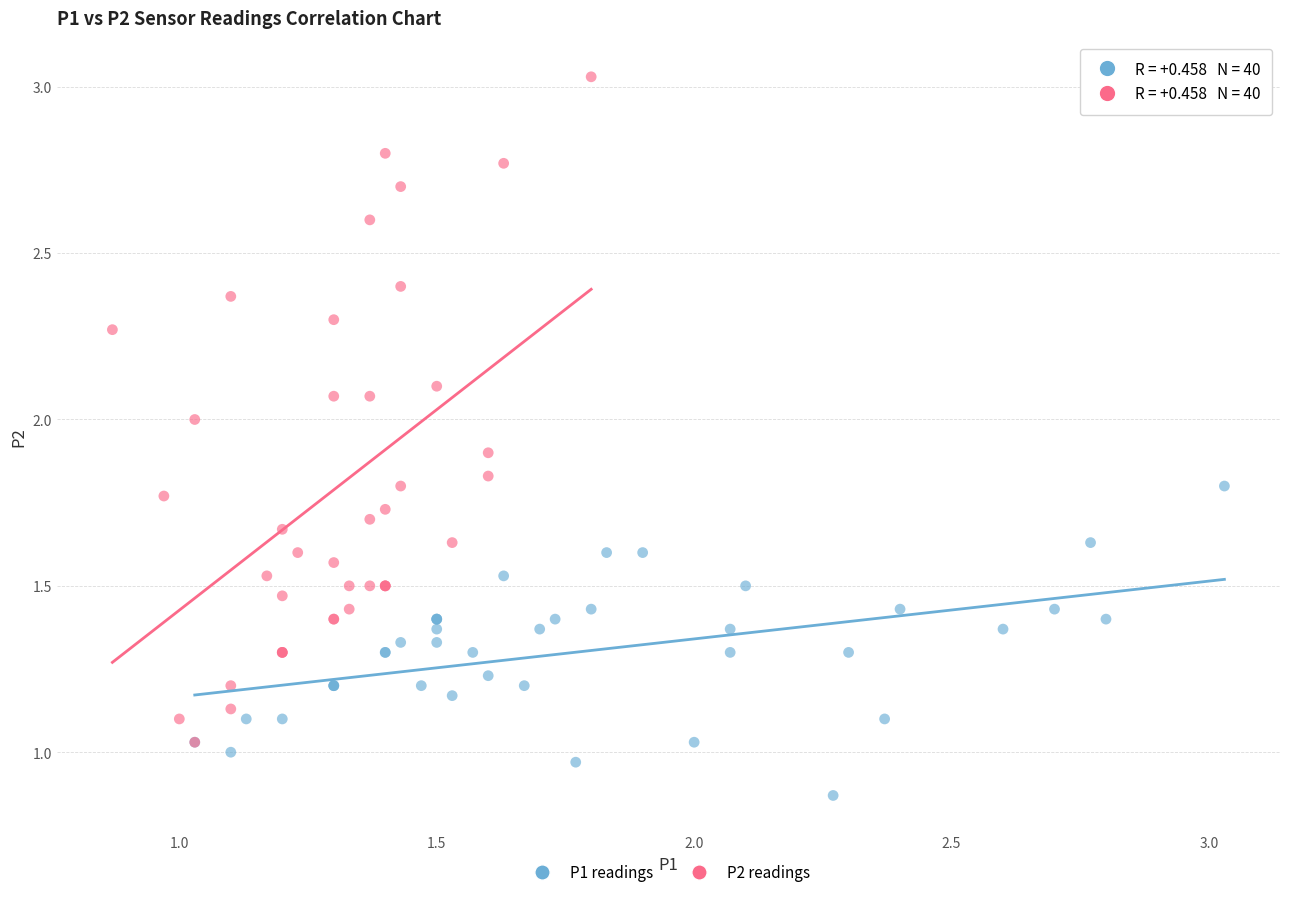

Which series contains the lowest Y value?

P1 readings